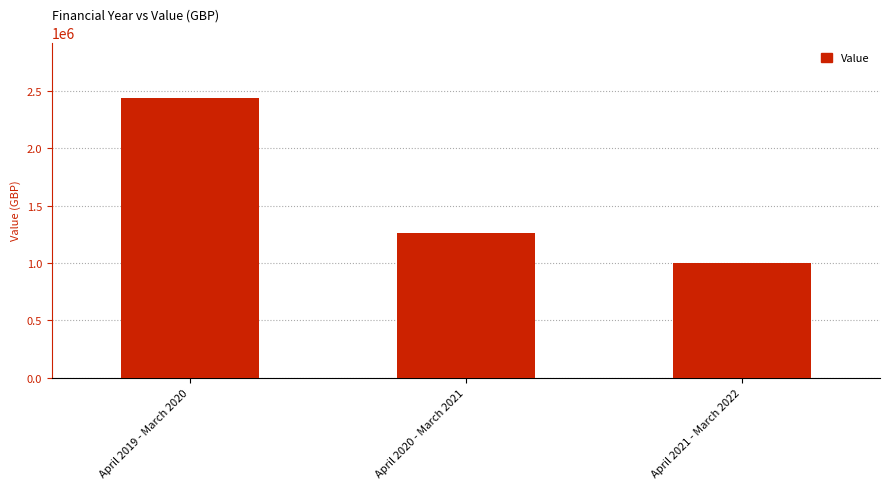

What position from the left is April 2021 - March 2022?

3